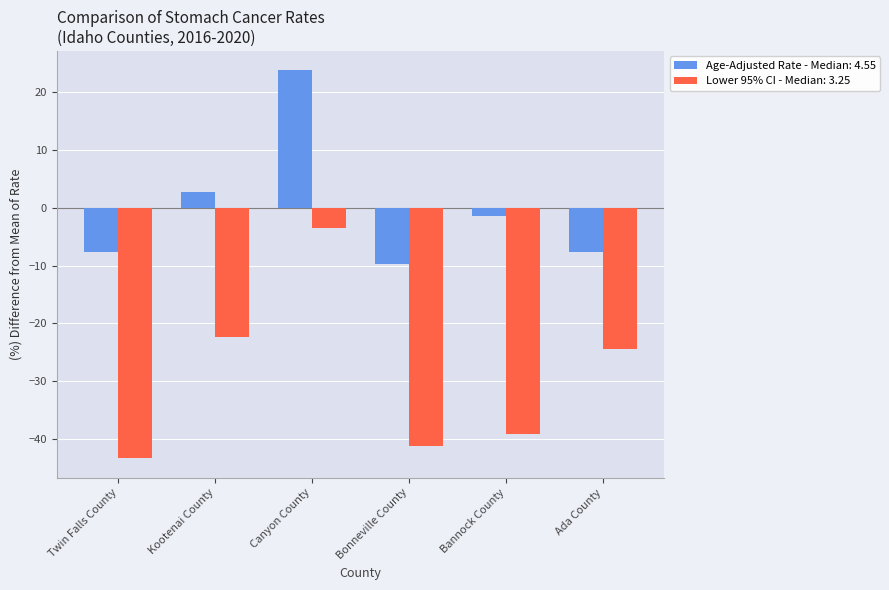

Which series has the largest total across all categories?

Age-Adjusted Rate - Median: 4.55